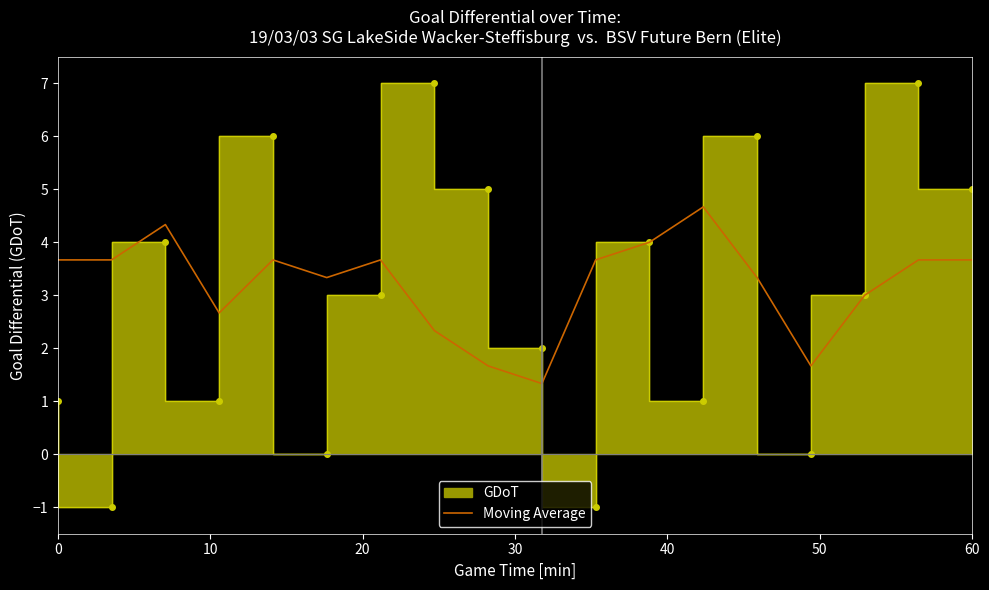

What is the highest value of the Moving Average series?

4.7